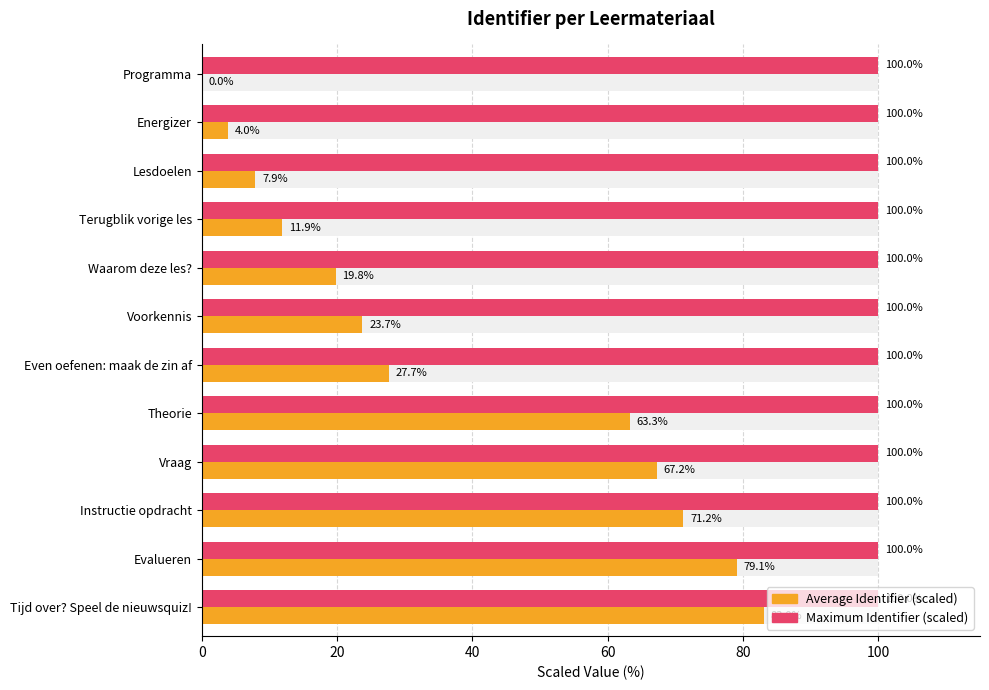

How many data points in Average Identifier (scaled) are above 27?

6